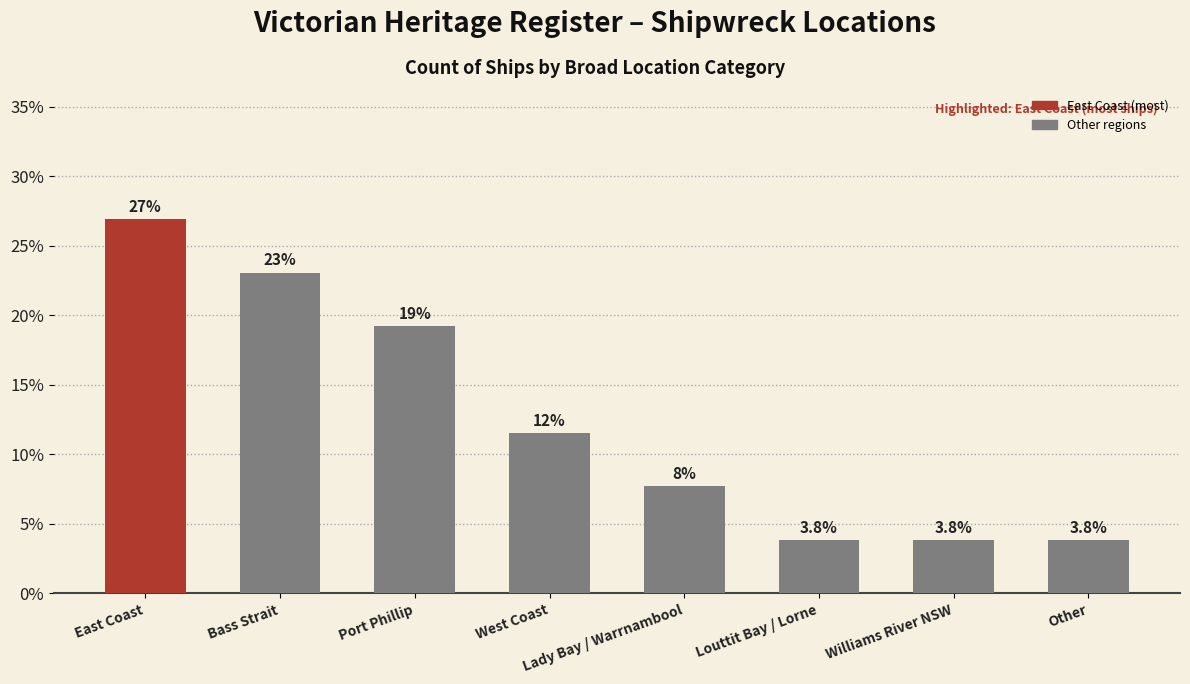

Which category has the highest value across all series?

East Coast